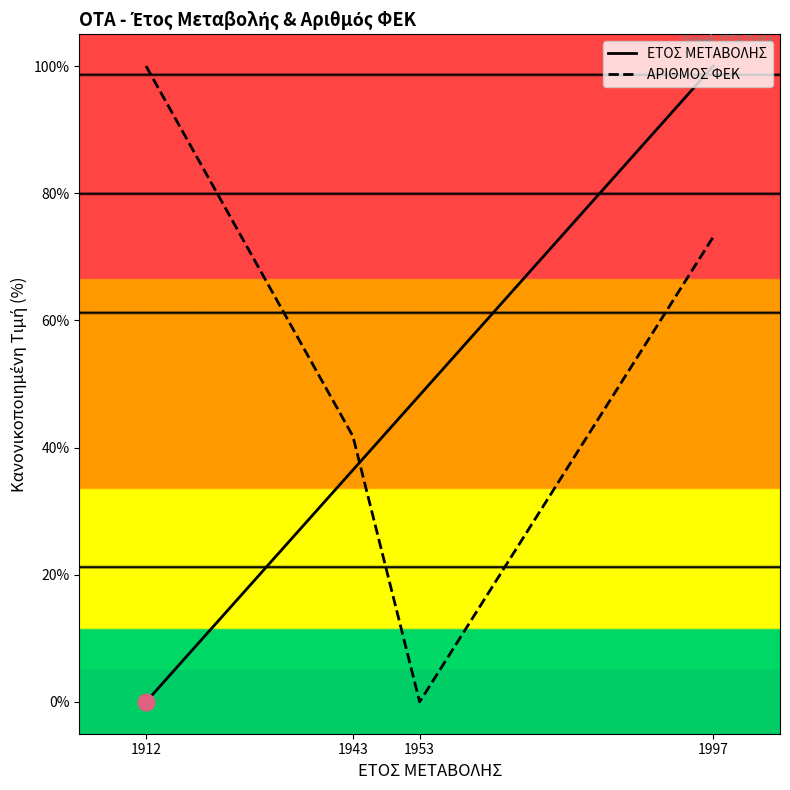

What is the greatest value displayed?

100.0